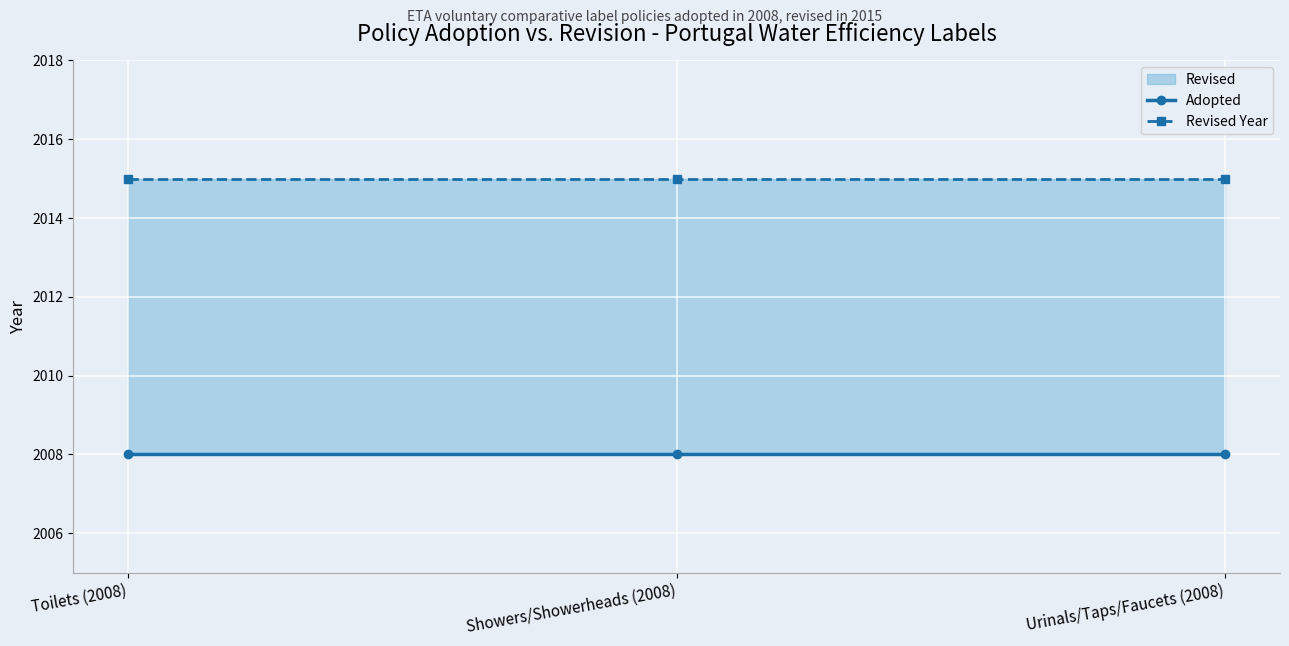

What is the average value of the Revised Year series?

2015